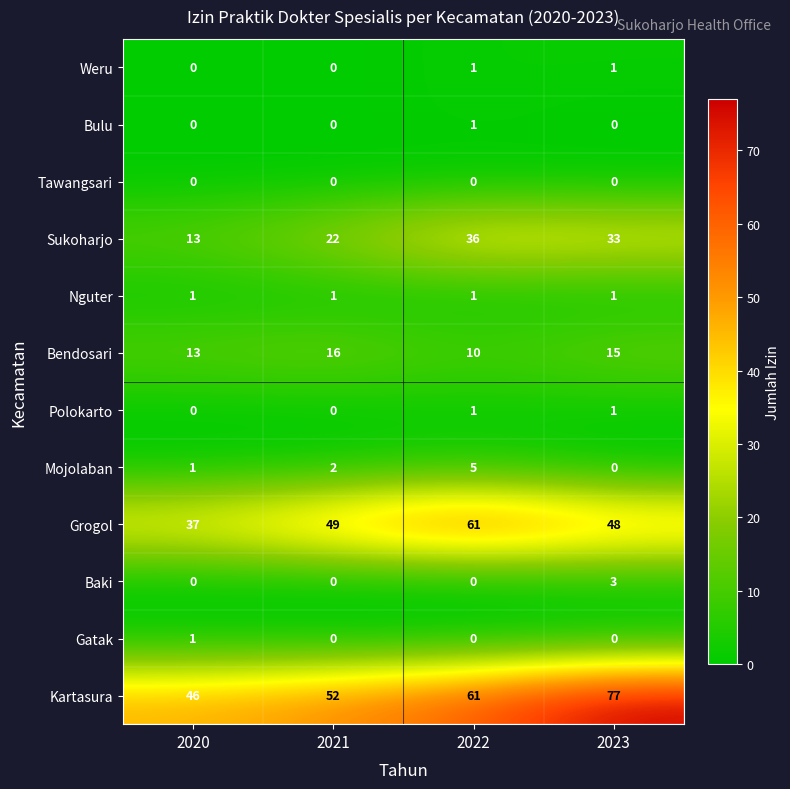

Which series has the largest range (max minus min)?

Kartasura